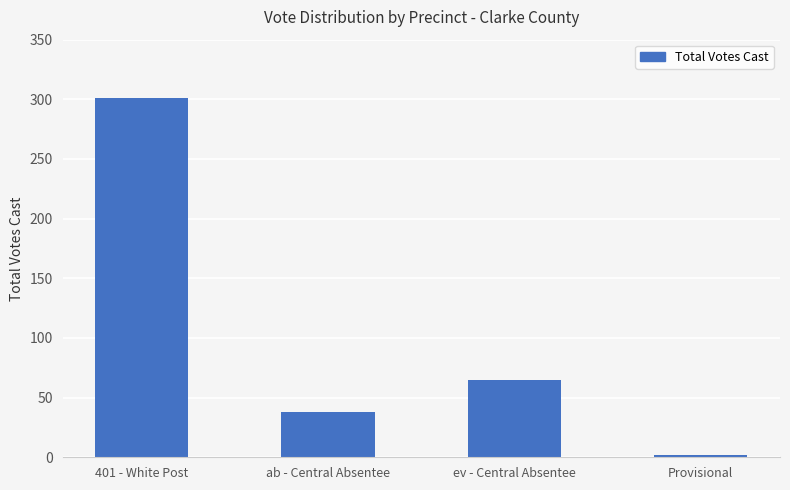

How many data points does each series have?

4